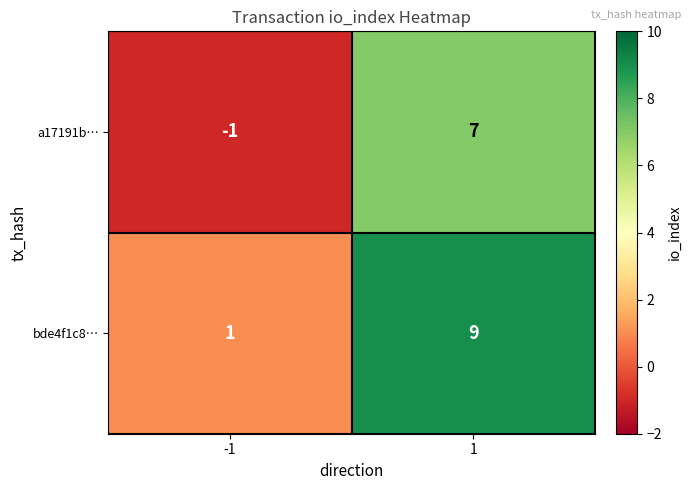

What is the maximum value shown in the chart?

9